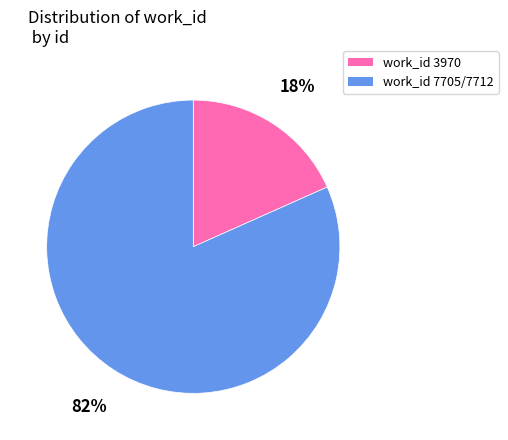

Count the number of slices in the pie.

2